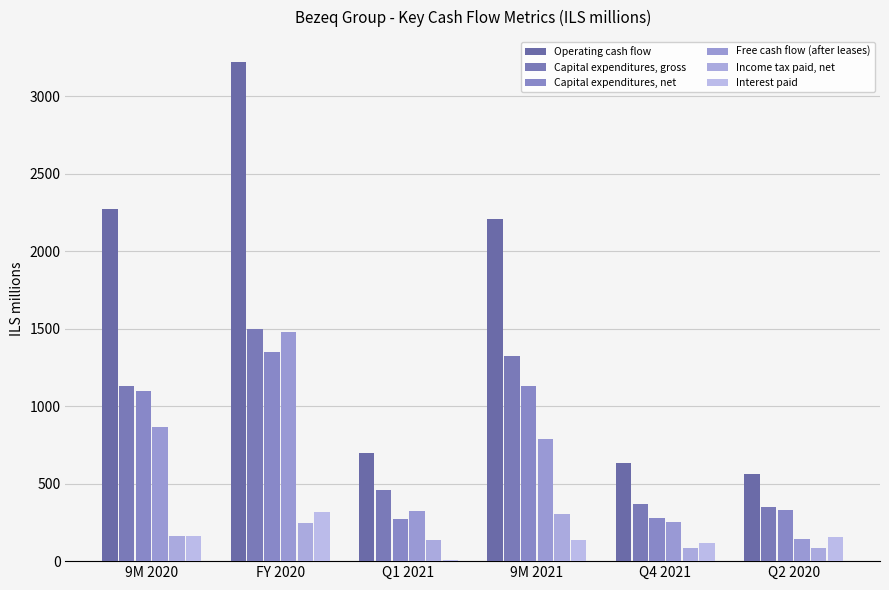

Between Q4 2021 and 9M 2021, which is larger?

9M 2021